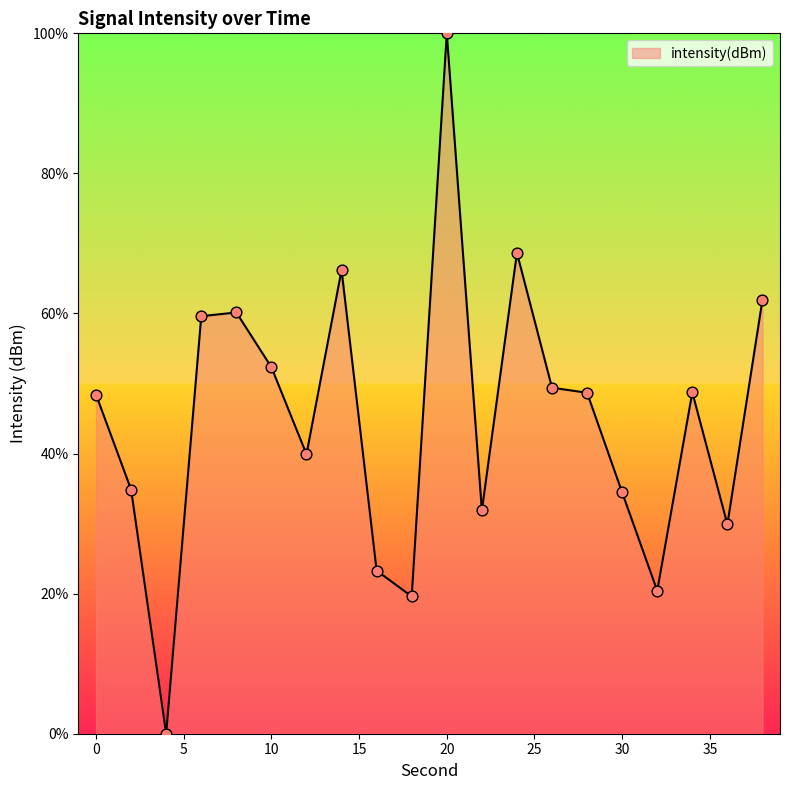

What is the maximum value shown in the chart?

100.0